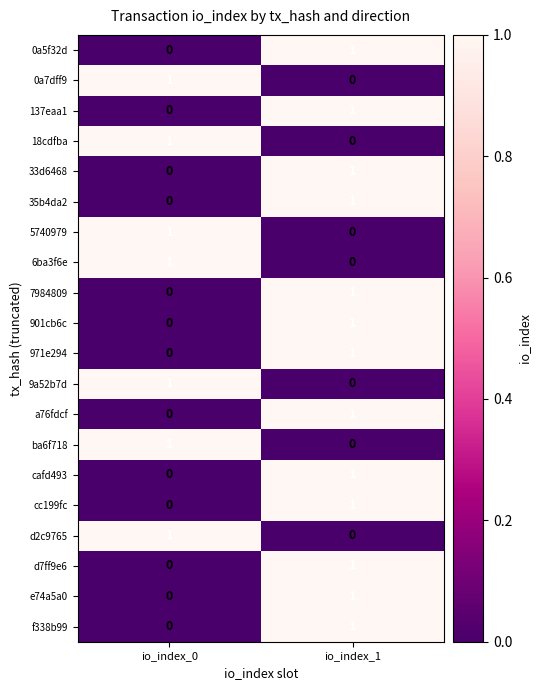

Which category has the highest value in the 137eaa1 series?

io_index_1